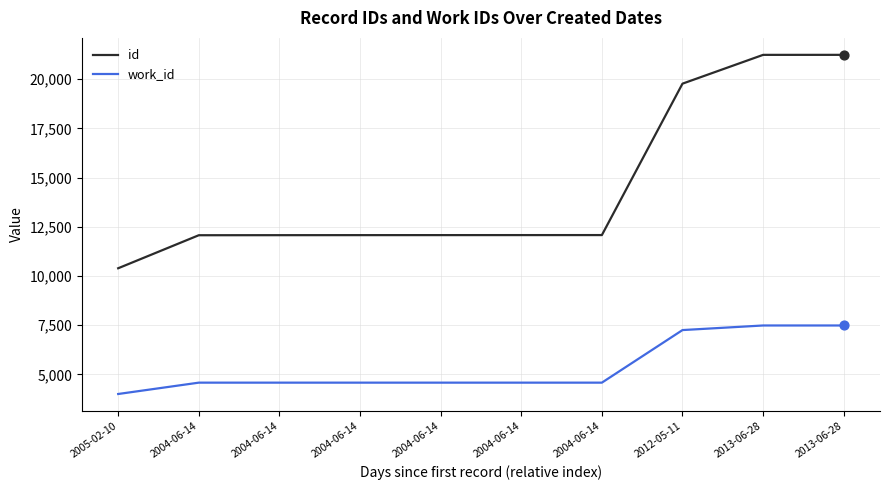

What are all the series names shown in the legend?

id, work_id